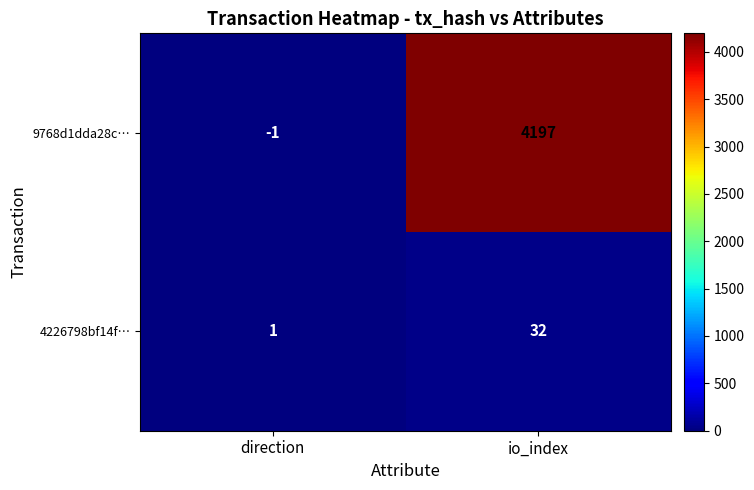

Rank the categories by 9768d1dda28c… value from highest to lowest.

io_index, direction